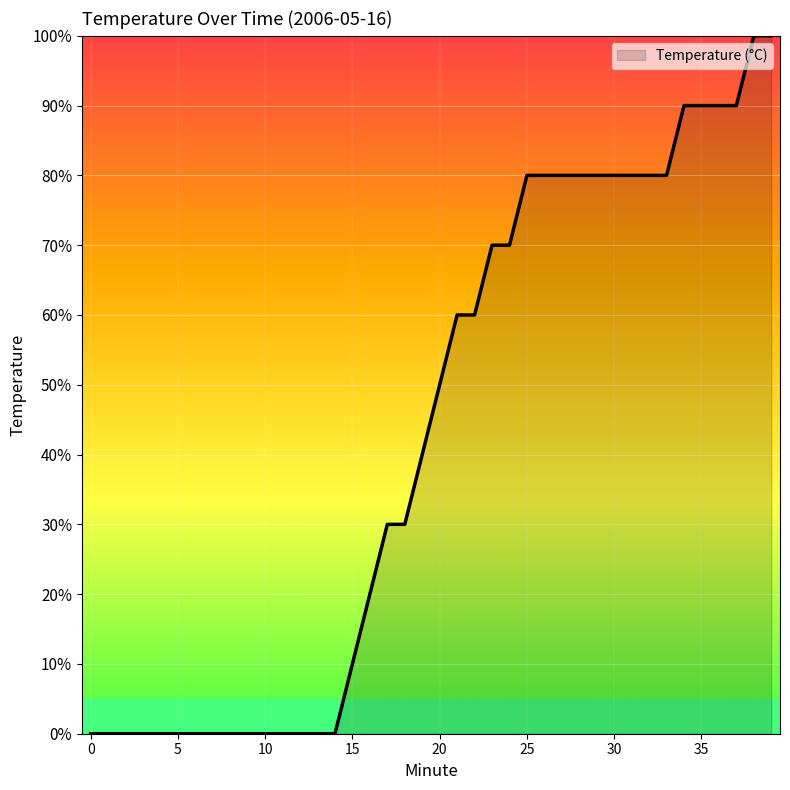

What is the greatest value displayed?

100.0